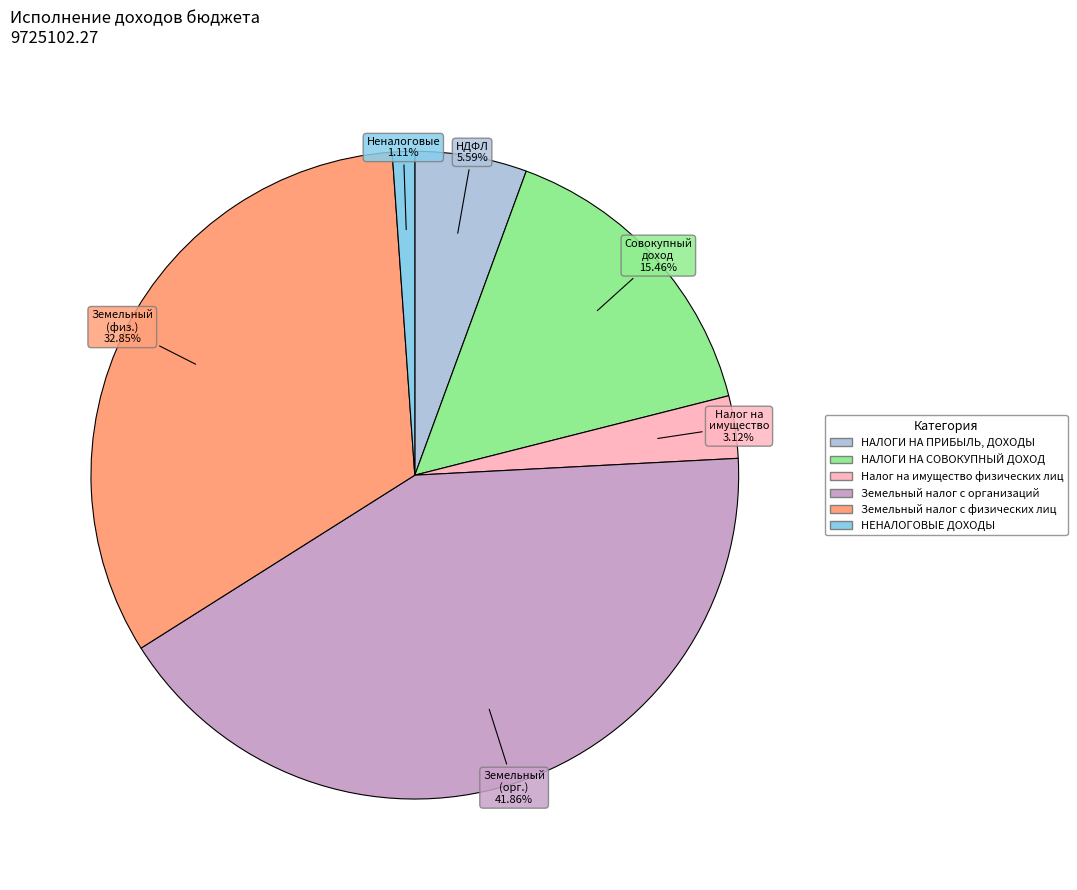

Does any single category account for the majority?

No